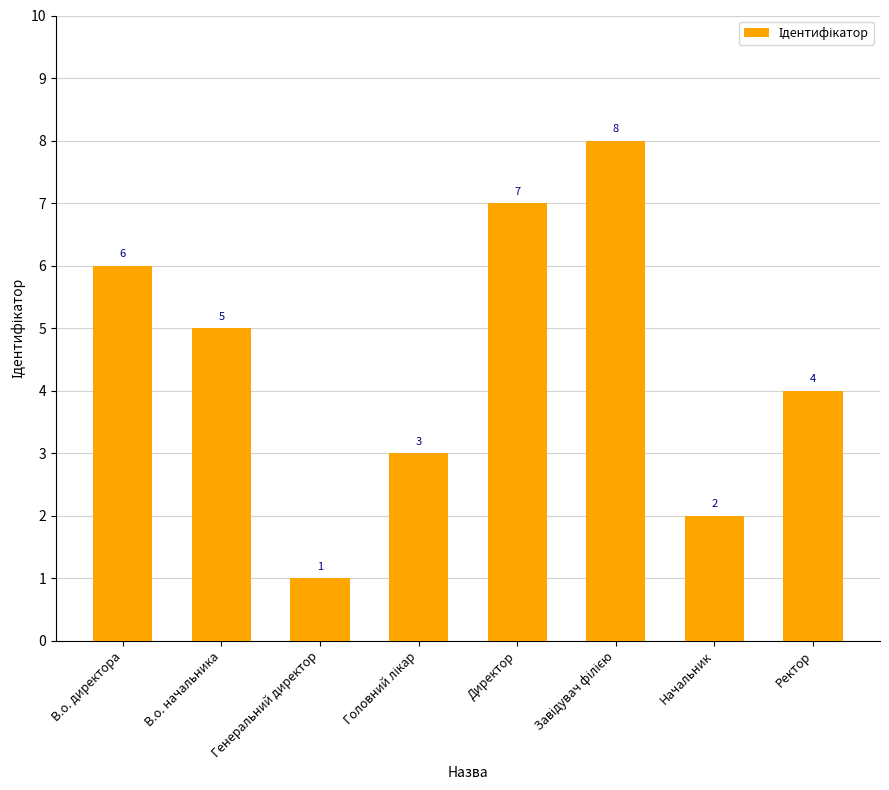

The value at Ректор is 4. True or false?

True